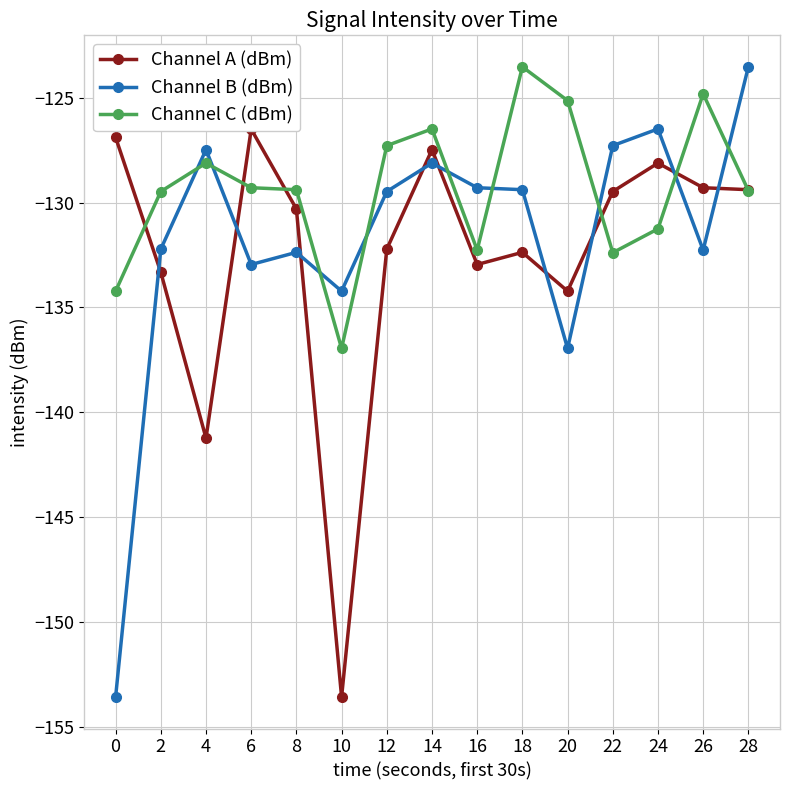

Is the value of Channel B (dBm) at 16 greater than the value of Channel C (dBm) at 22?

Yes